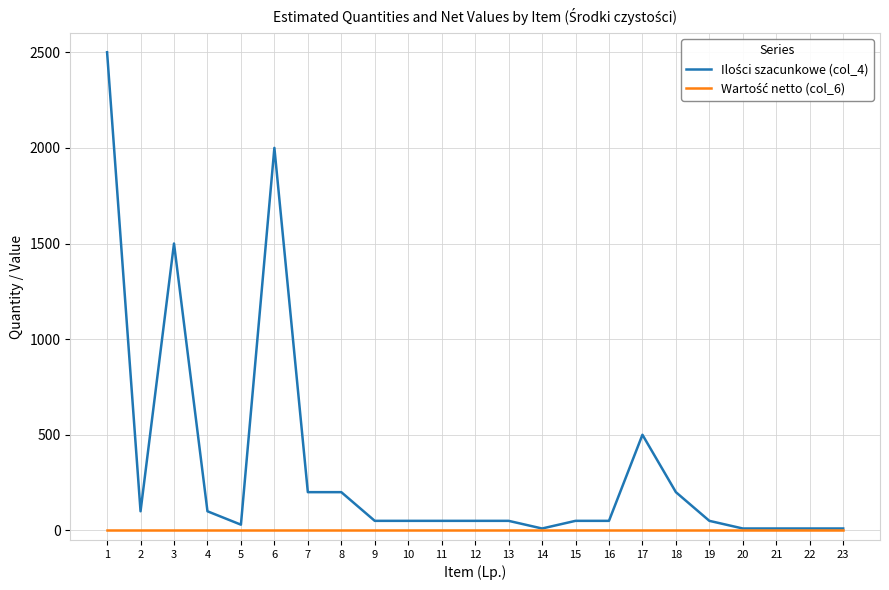

What is the maximum value shown in the chart?

2500